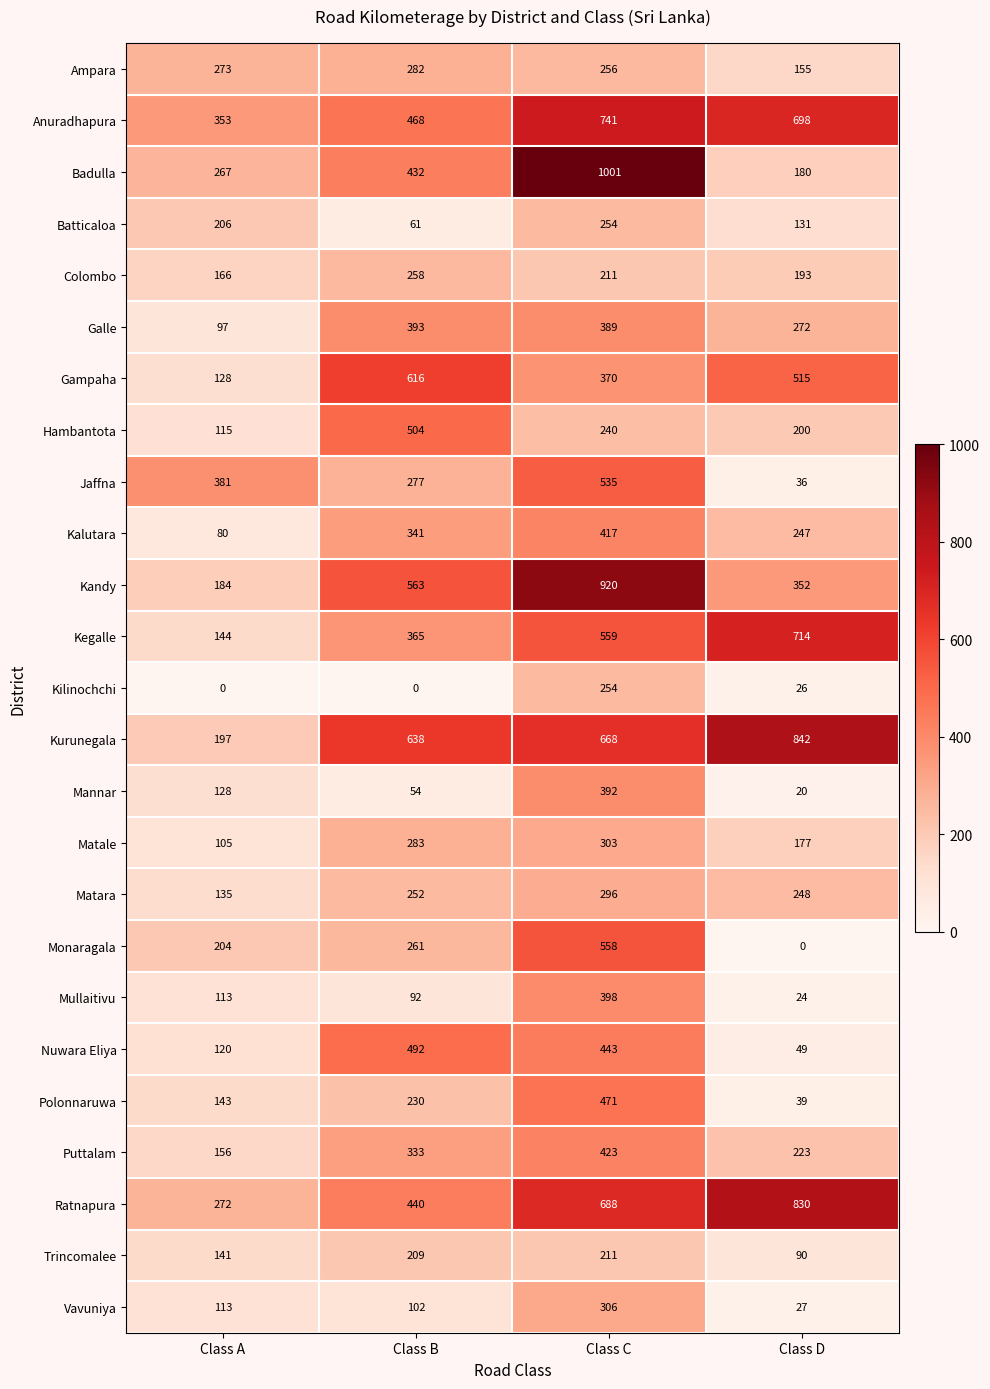

What is the sum of the Gampaha values at Class C and Class D?

885